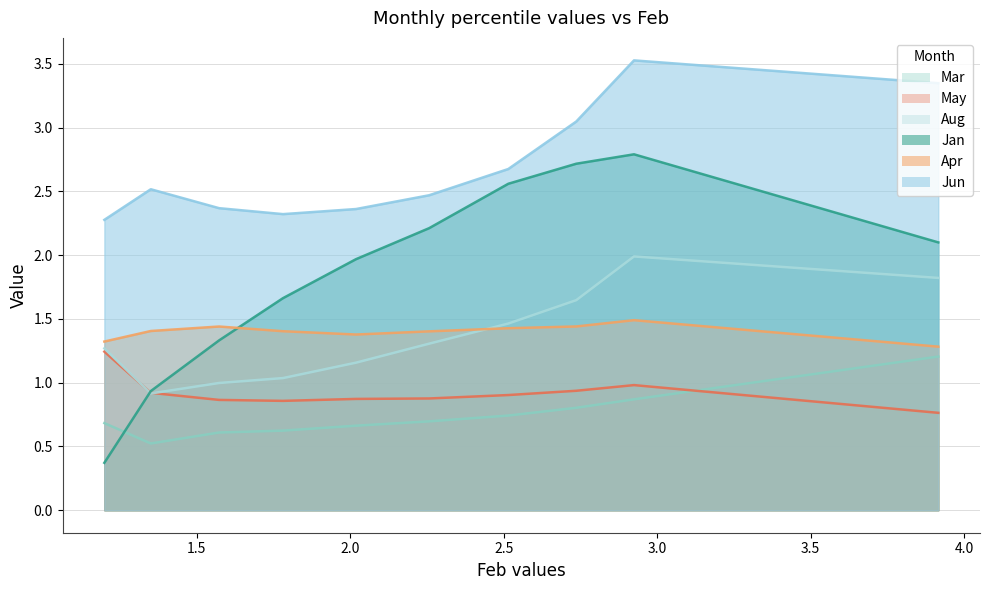

Reading left to right, extract all data points from this chart.

Jan: pct05=2.1	pct15=2.8	pct25=2.7	pct35=2.6	pct45=2.2	pct55=2.0	pct65=1.7	pct75=1.3	pct85=0.9	pct95=0.4
Mar: pct05=1.2	pct15=0.9	pct25=0.8	pct35=0.7	pct45=0.7	pct55=0.7	pct65=0.6	pct75=0.6	pct85=0.5	pct95=0.7
Apr: pct05=1.3	pct15=1.5	pct25=1.4	pct35=1.4	pct45=1.4	pct55=1.4	pct65=1.4	pct75=1.4	pct85=1.4	pct95=1.3
May: pct05=0.8	pct15=1.0	pct25=0.9	pct35=0.9	pct45=0.9	pct55=0.9	pct65=0.9	pct75=0.9	pct85=0.9	pct95=1.2
Jun: pct05=3.3	pct15=3.5	pct25=3.0	pct35=2.7	pct45=2.5	pct55=2.4	pct65=2.3	pct75=2.4	pct85=2.5	pct95=2.3
Aug: pct05=1.8	pct15=2.0	pct25=1.6	pct35=1.5	pct45=1.3	pct55=1.2	pct65=1.0	pct75=1.0	pct85=0.9	pct95=1.3